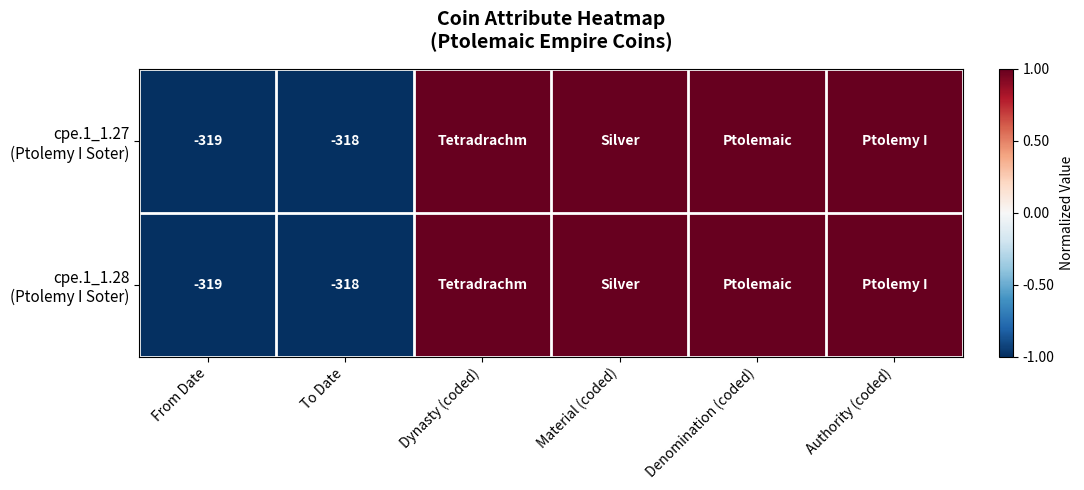

What is the total value across all series at From Date?

-638.0